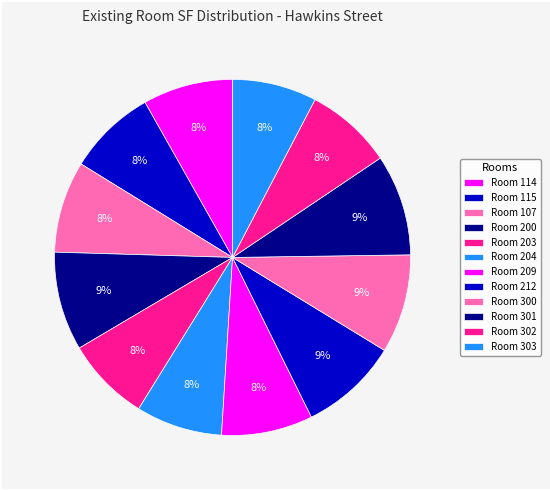

Is there a majority slice in this chart?

No